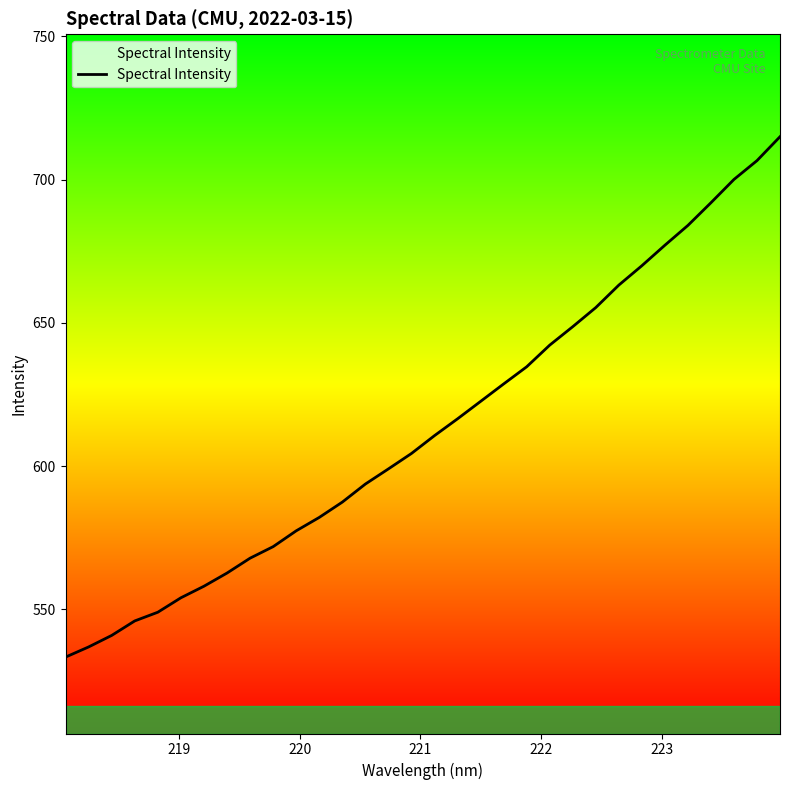

What is the sum of all values?

19632.2